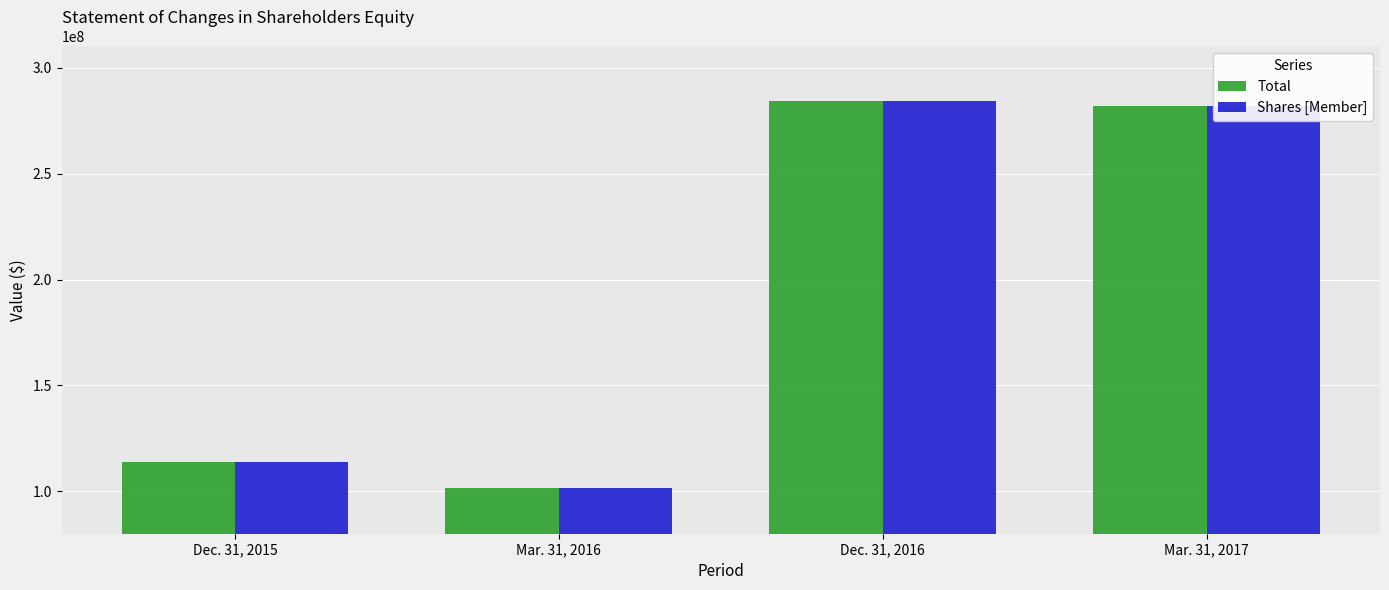

What is the minimum value for Shares [Member]?

101757750